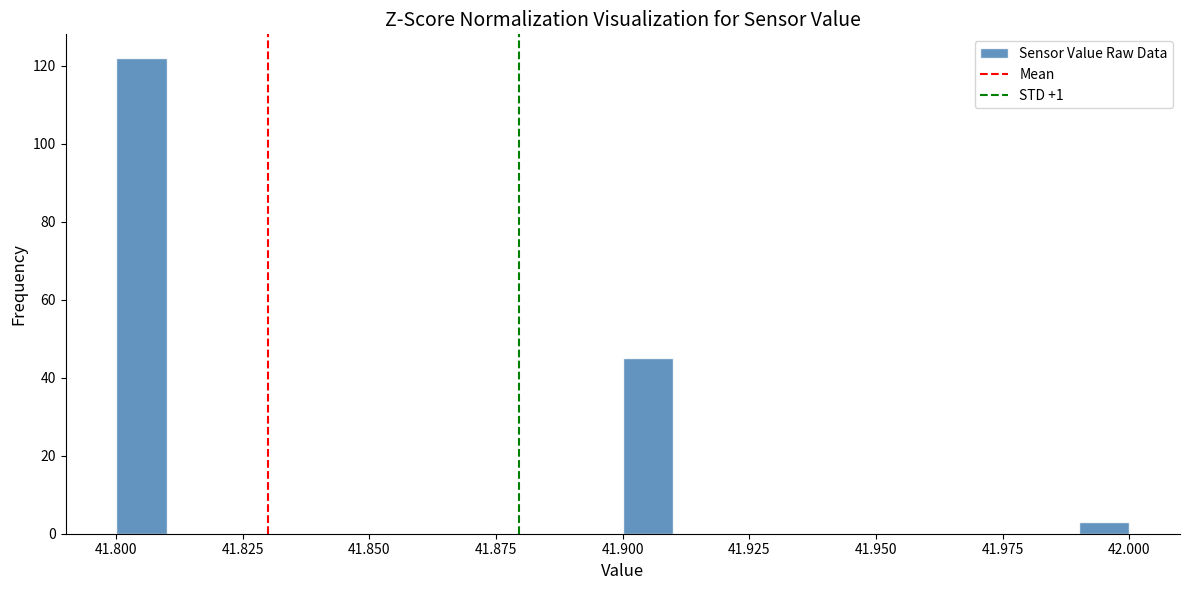

Around what value on the x-axis is the tallest bar? Give the approximate position of its centre, as read against the axis.

41.805